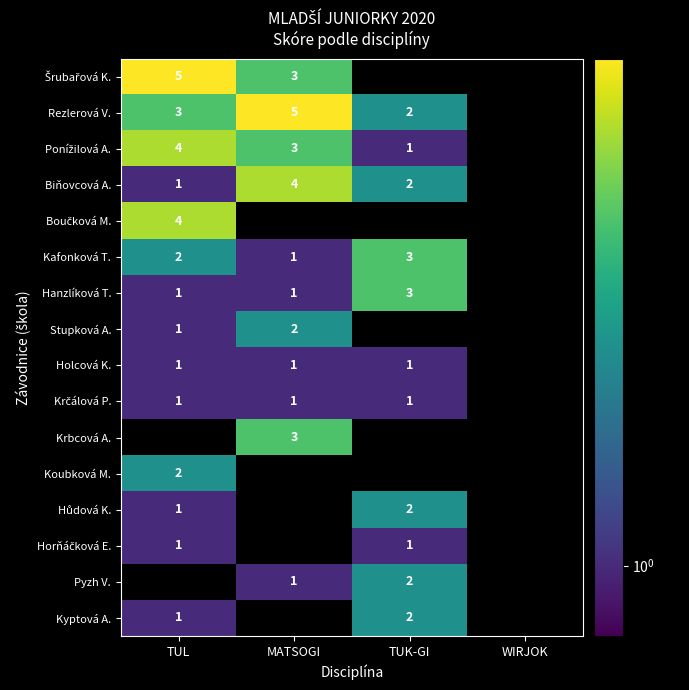

Which category has the highest value across all series?

TUL